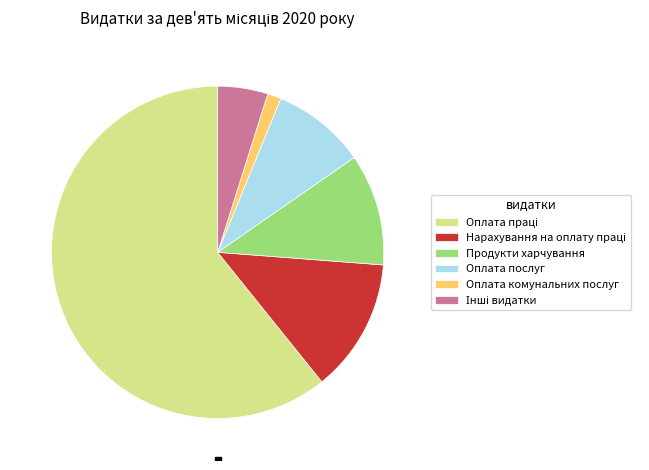

What is the smallest slice in the pie chart?

Оплата комунальних послуг